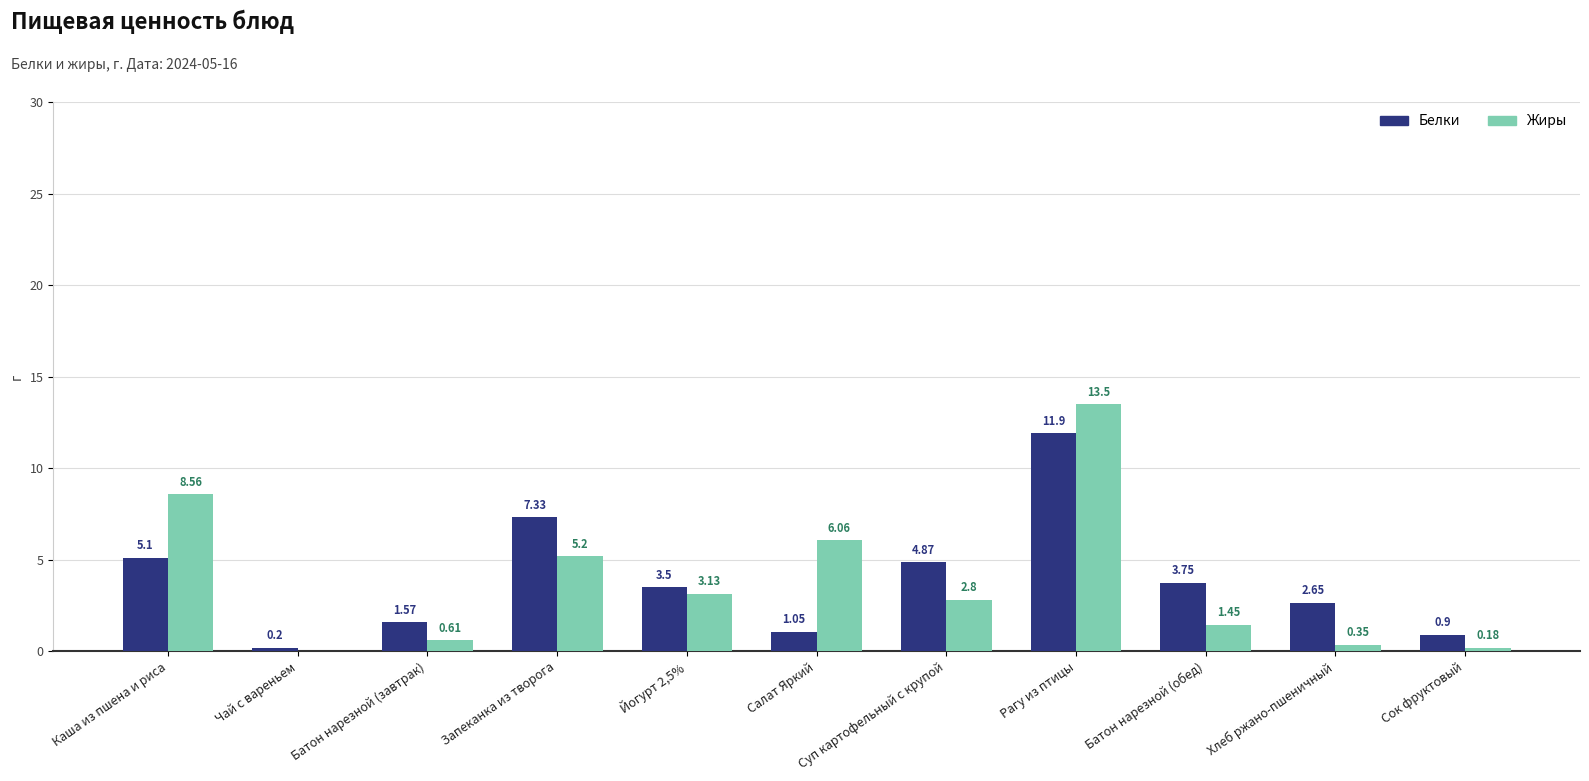

What is the sum of all Жиры values?

41.8